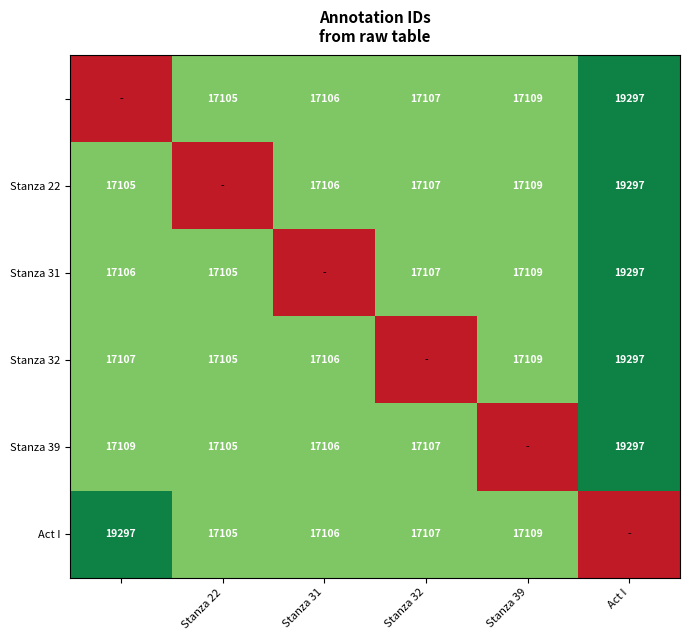

The Act I series shows 25321 at Stanza 39. True or false?

False